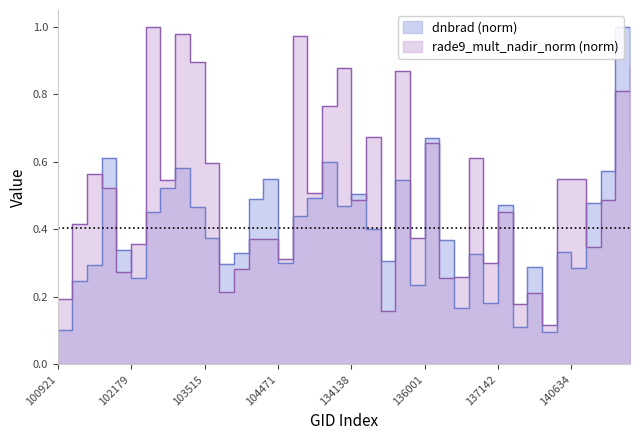

How many data points does each series have?

40